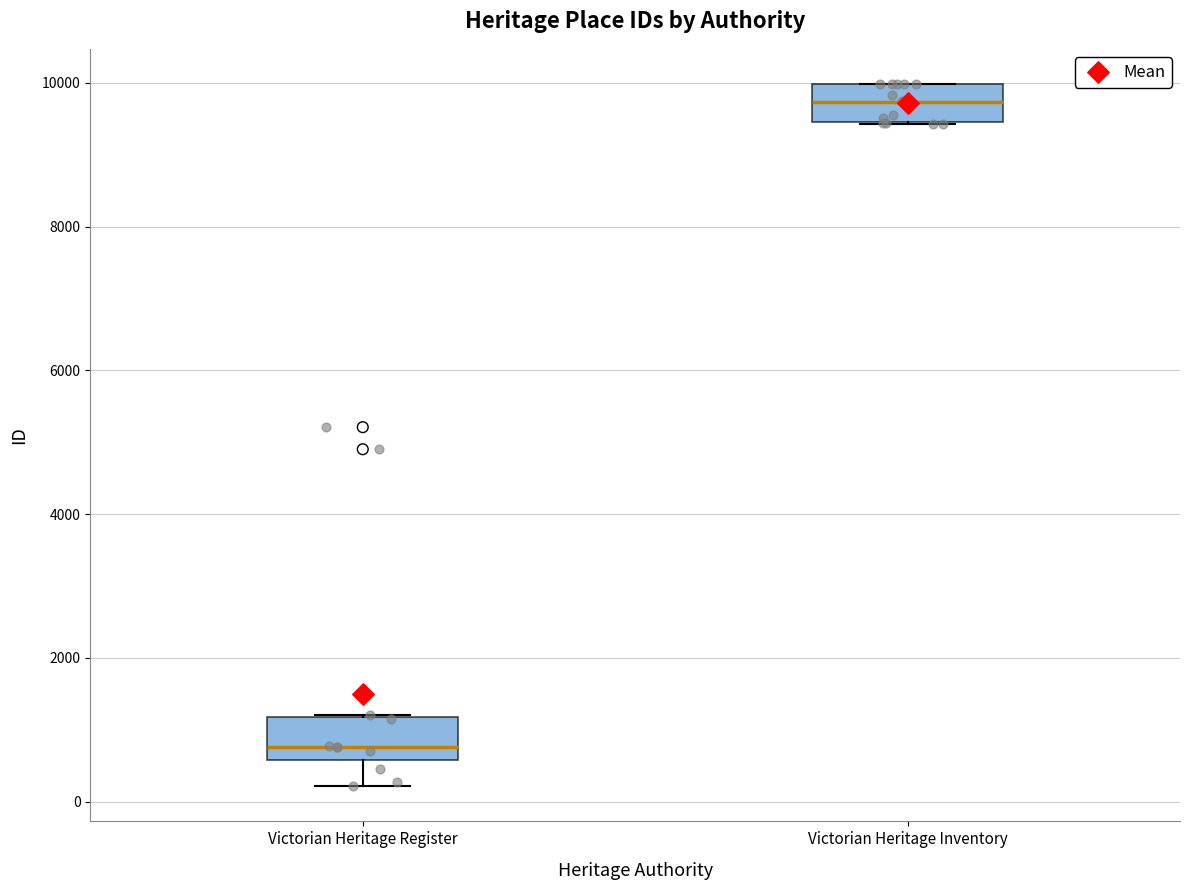

Reading left to right, transcribe this box plot: for each box, give where its median line is, the range the box spans, and where its two whiskers end, as read against the y-axis. The values are not printed on the chart, so give them approximately, as read against the axis.

Victorian Heritage Register: median 800, box 600 to 1200, whiskers 200 to 1200
Victorian Heritage Inventory: median 9800, box 9400 to 10000, whiskers 9400 to 10000